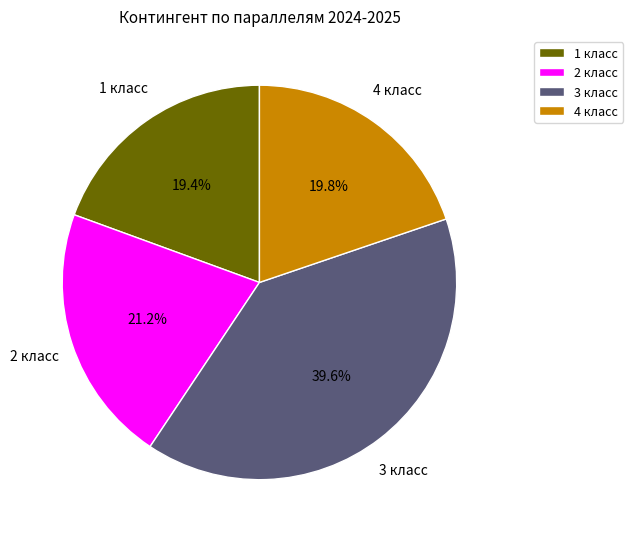

Between 3 класс and 2 класс, which is larger?

3 класс